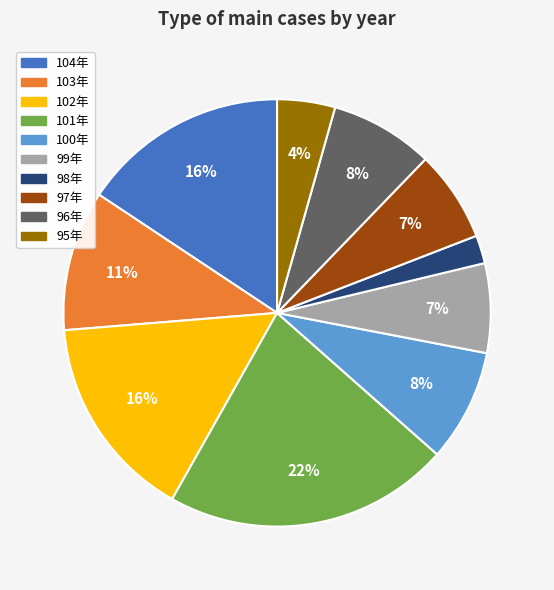

Does 103年 represent more than half of the total?

No